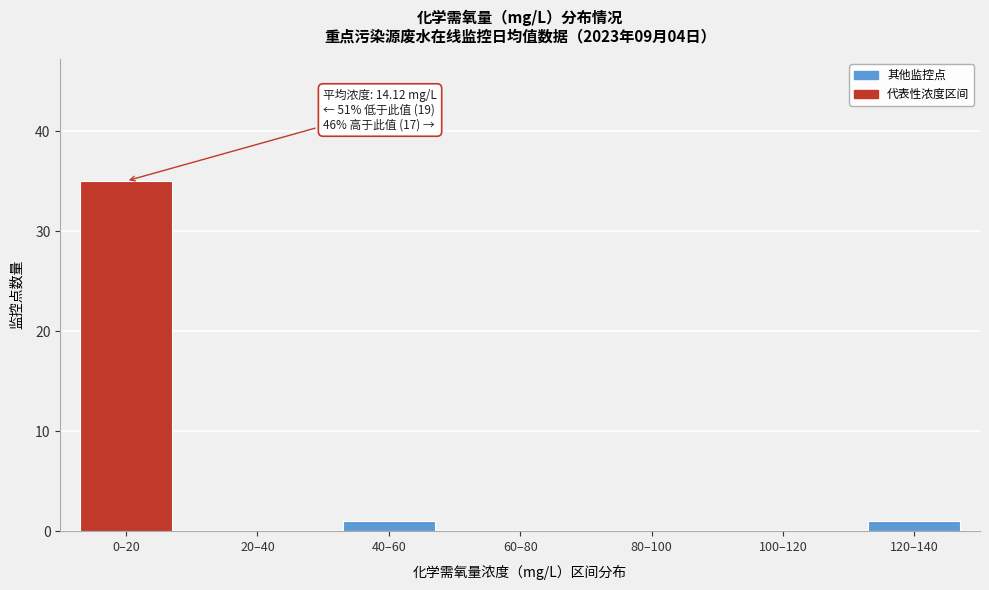

Reading left to right, what are all the values shown in this chart?

0–20=35	20–40=0	40–60=1	60–80=0	80–100=0	100–120=0	120–140=1